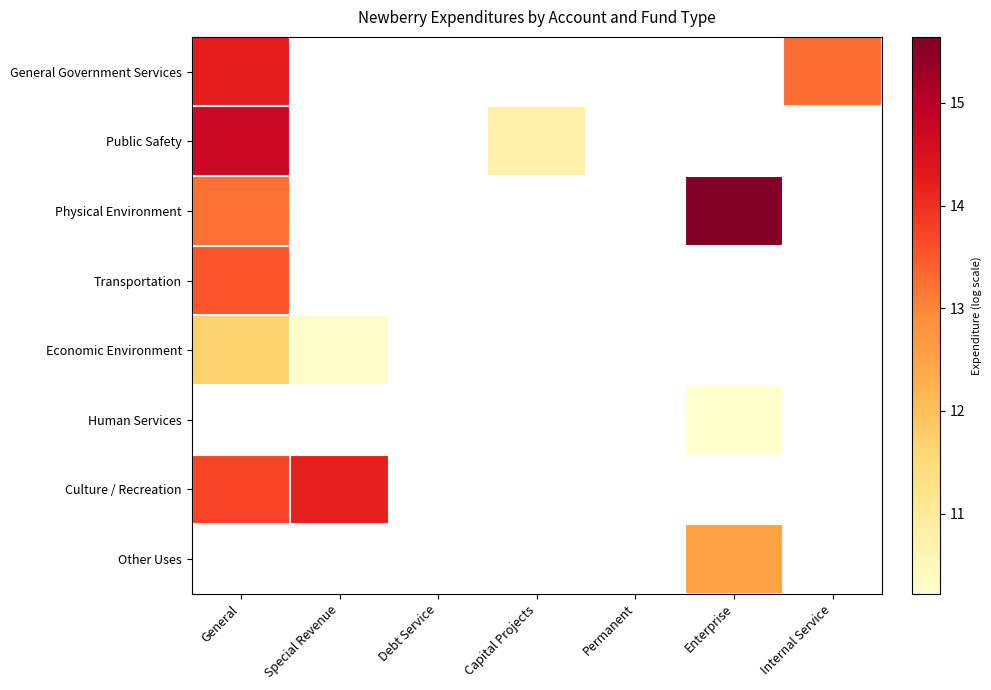

Count the number of data series in this chart.

8